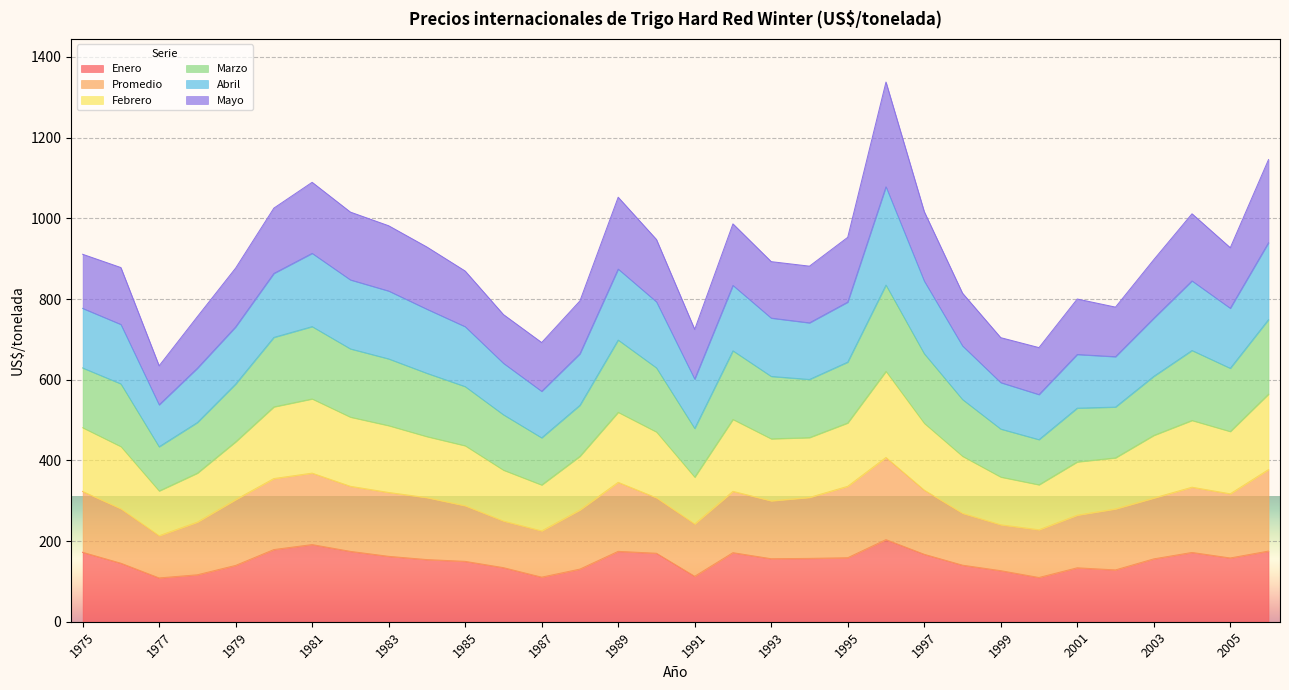

What are all the series names shown in the legend?

Enero, Promedio, Febrero, Marzo, Abril, Mayo